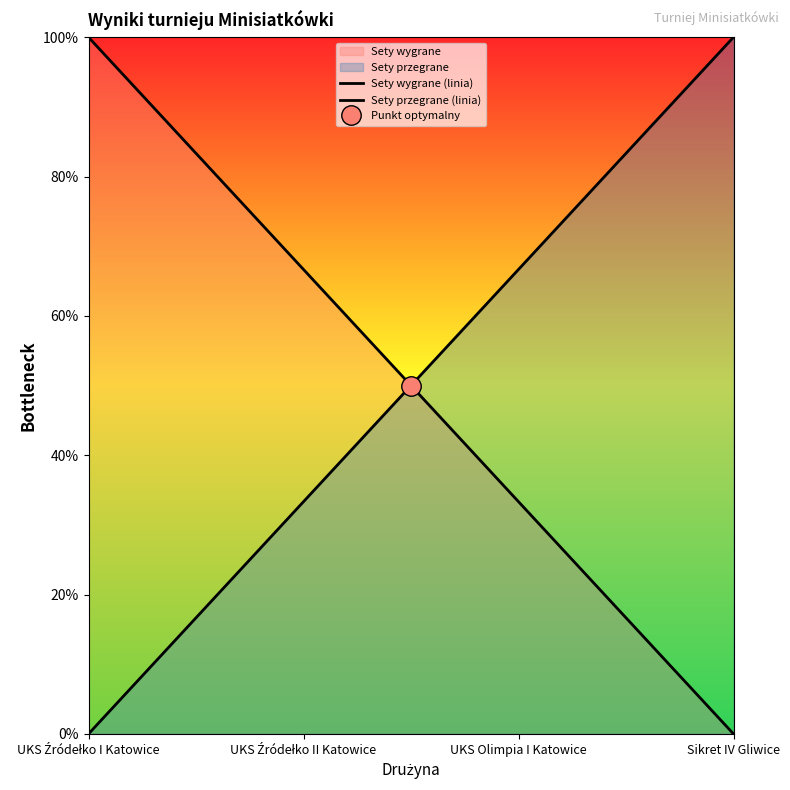

What is the spread (max minus min) of values at UKS Olimpia I Katowice?

33.3